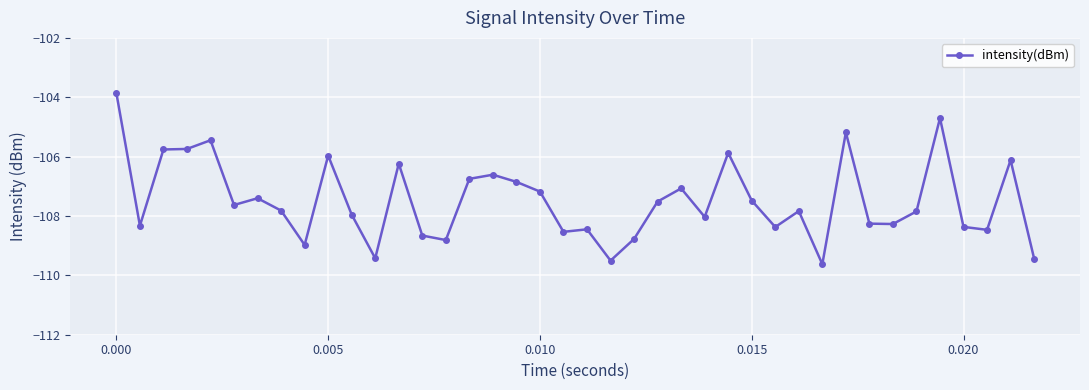

True or false: there are more than 0 points higher than both neighbors.

True